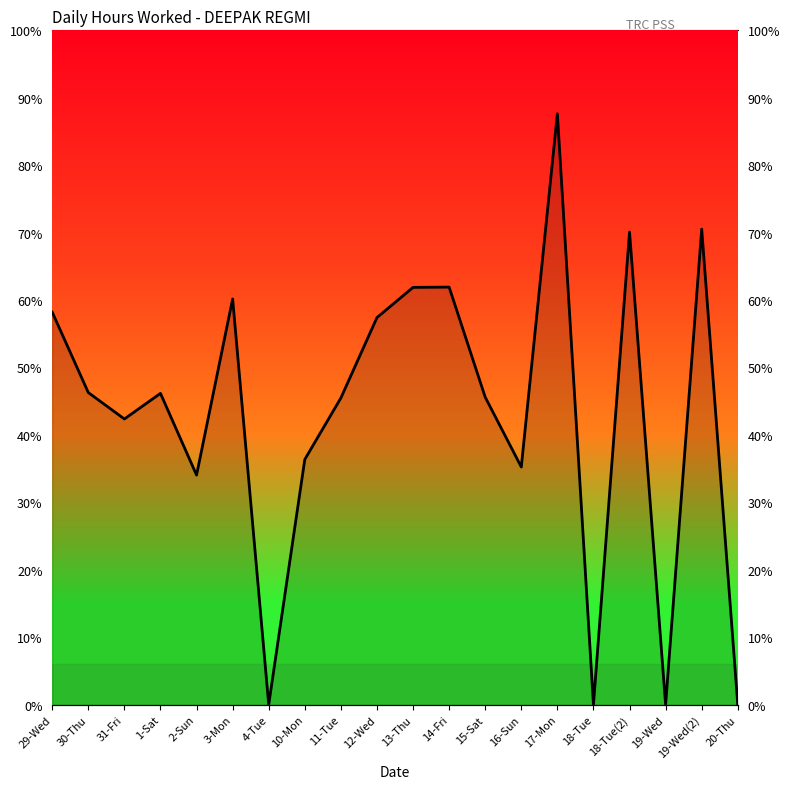

Reading right to left, transcribe all the data shown in this chart.

20-Thu=0.0	19-Wed(2)=17.6	19-Wed=0.0	18-Tue(2)=17.5	18-Tue=0.0	17-Mon=21.9	16-Sun=8.8	15-Sat=11.4	14-Fri=15.5	13-Thu=15.5	12-Wed=14.3	11-Tue=11.4	10-Mon=9.1	4-Tue=0.0	3-Mon=15.0	2-Sun=8.5	1-Sat=11.5	31-Fri=10.6	30-Thu=11.6	29-Wed=14.6